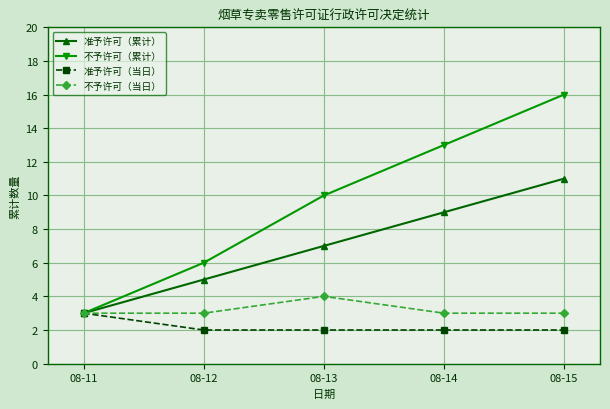

List the labels in order of 准予许可（累计） value, largest first.

08-15, 08-14, 08-13, 08-12, 08-11